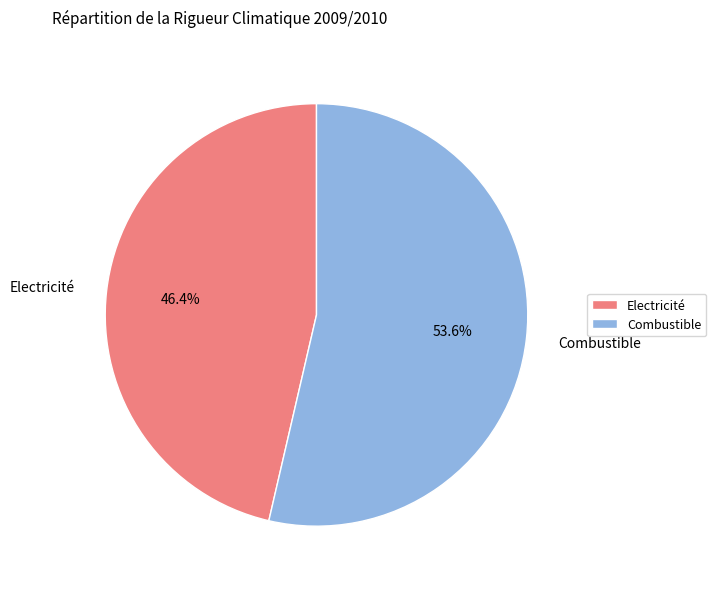

What percentage is NOT represented by Electricité?

53.6%